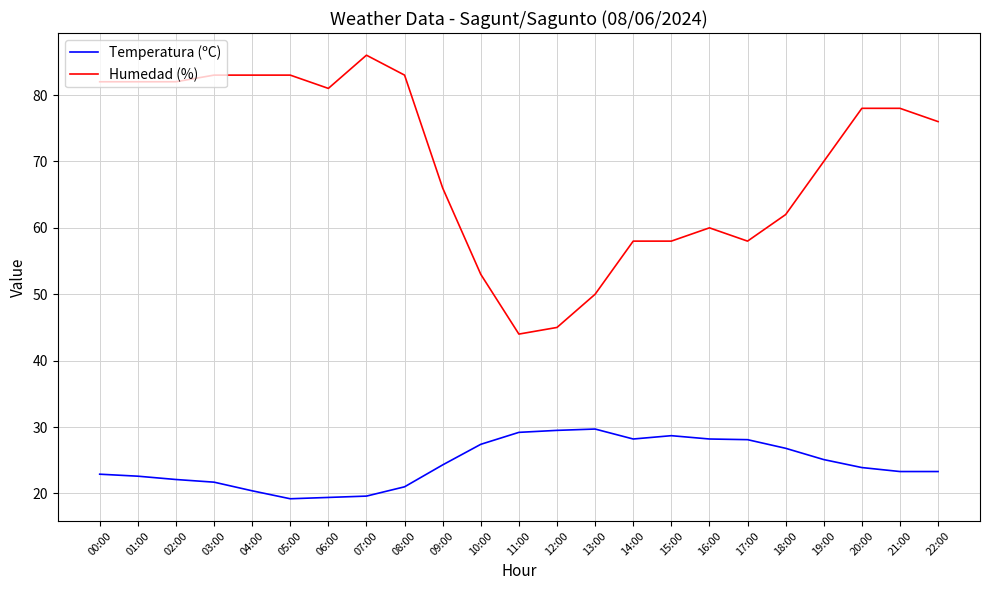

True or false: Humedad (%) and Temperatura (ºC) cross at least once.

False